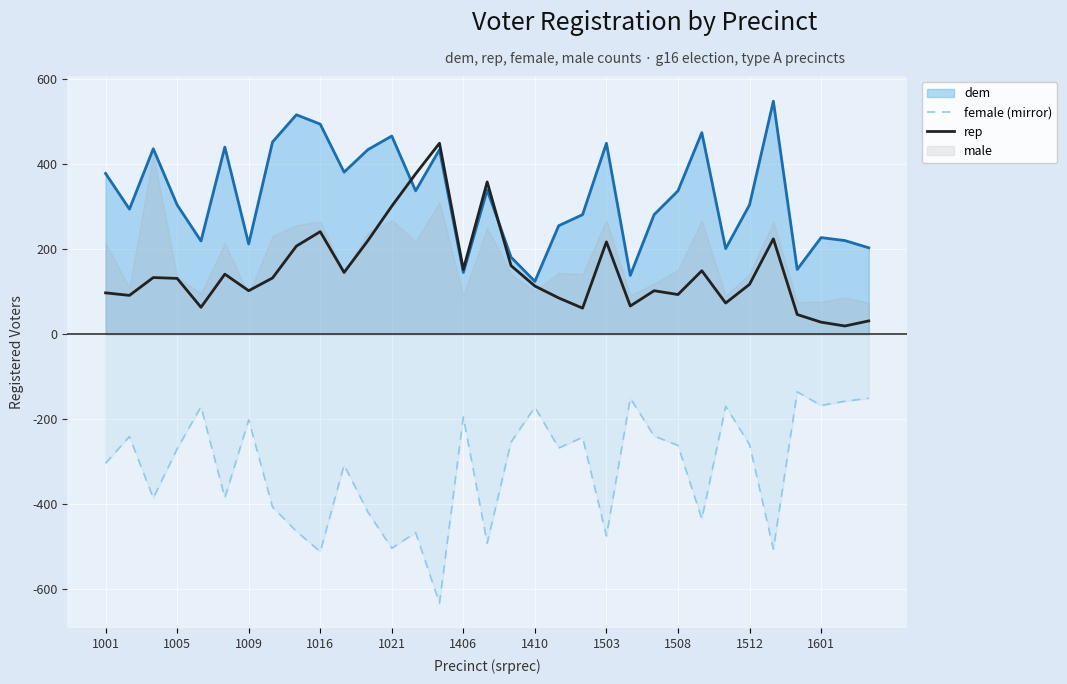

What is the difference between the rep values at 16 and 19?

273